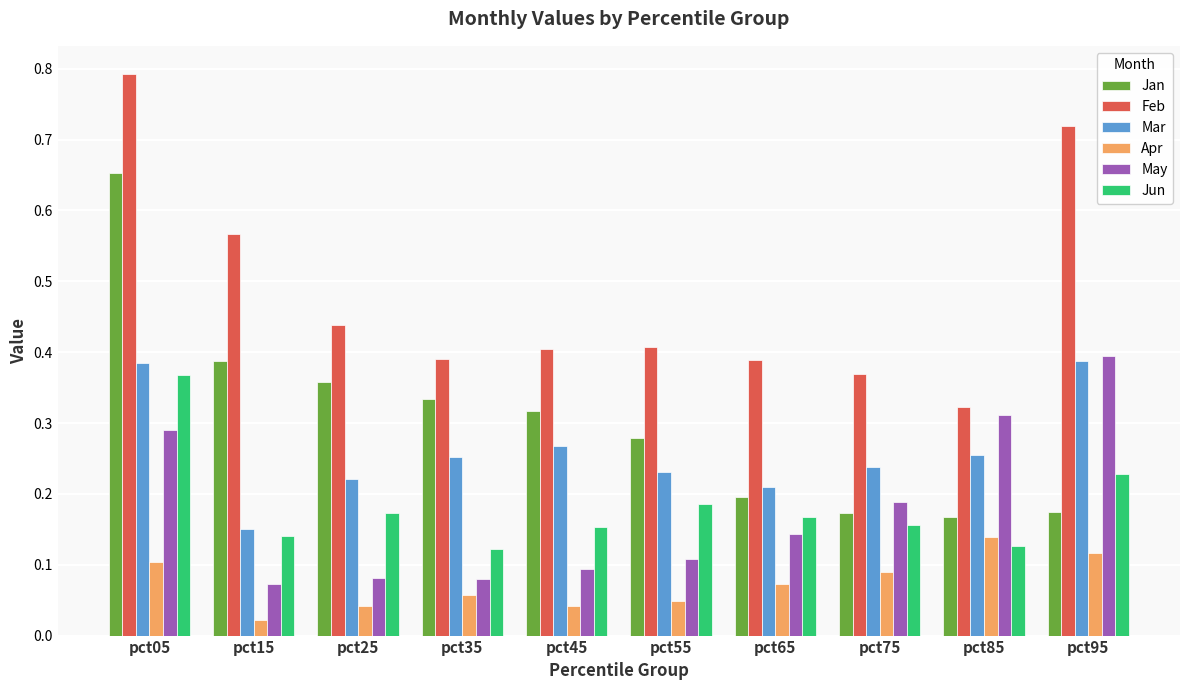

At how many categories does at least one series exceed 0?

10